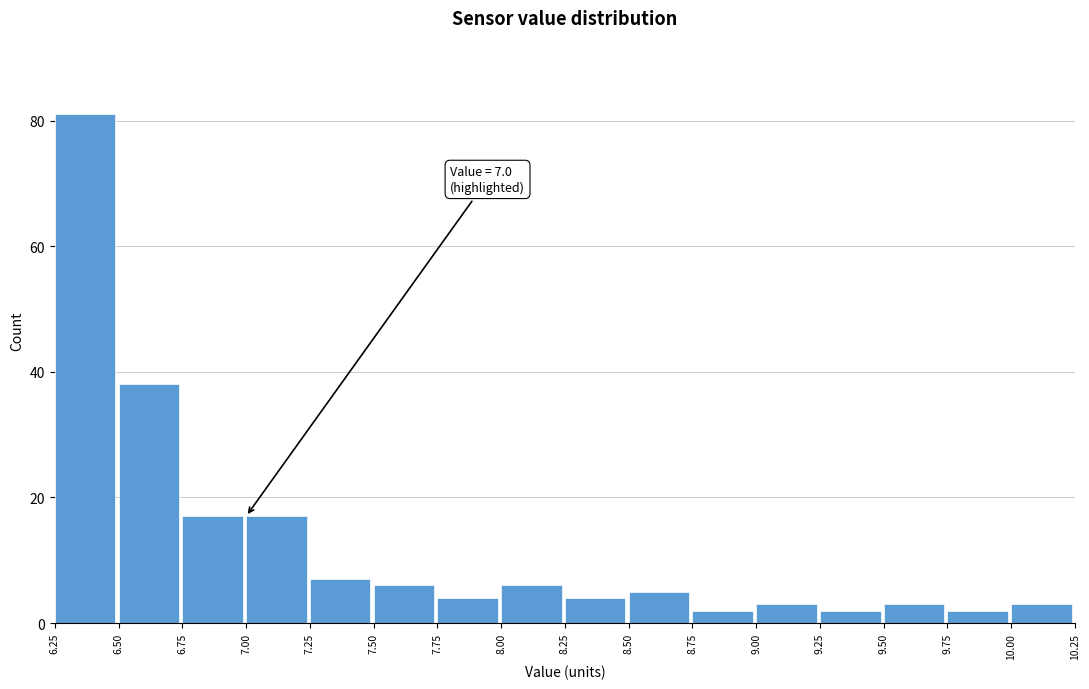

Which range on the x-axis has the tallest bar?

6.25 to 6.50